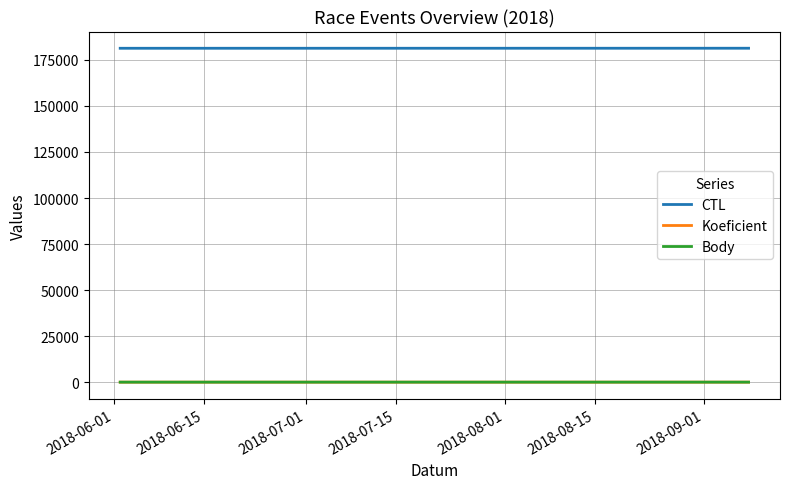

Which series has the largest total across all categories?

CTL